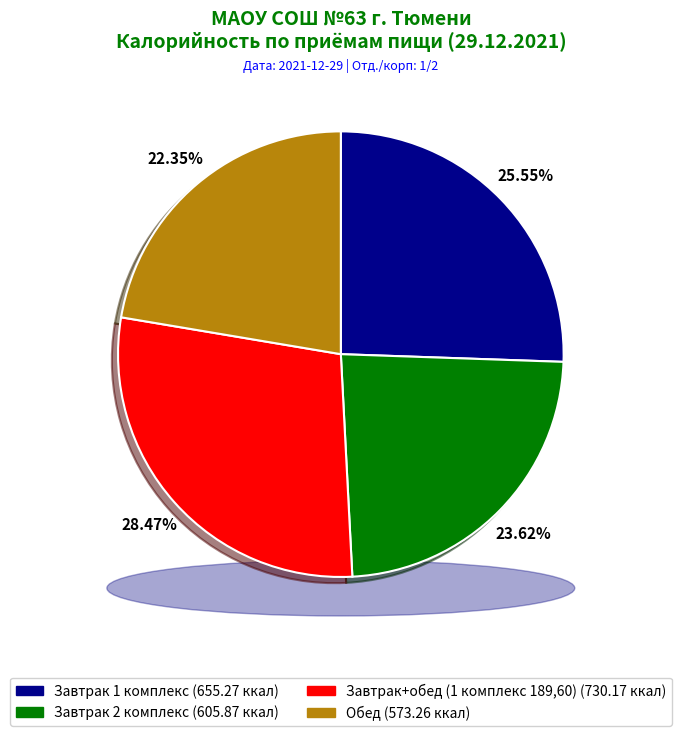

Rank the categories by value from lowest to highest.

Обед, Завтрак 2 комплекс, Завтрак 1 комплекс, Завтрак+обед (1 комплекс 189,60)